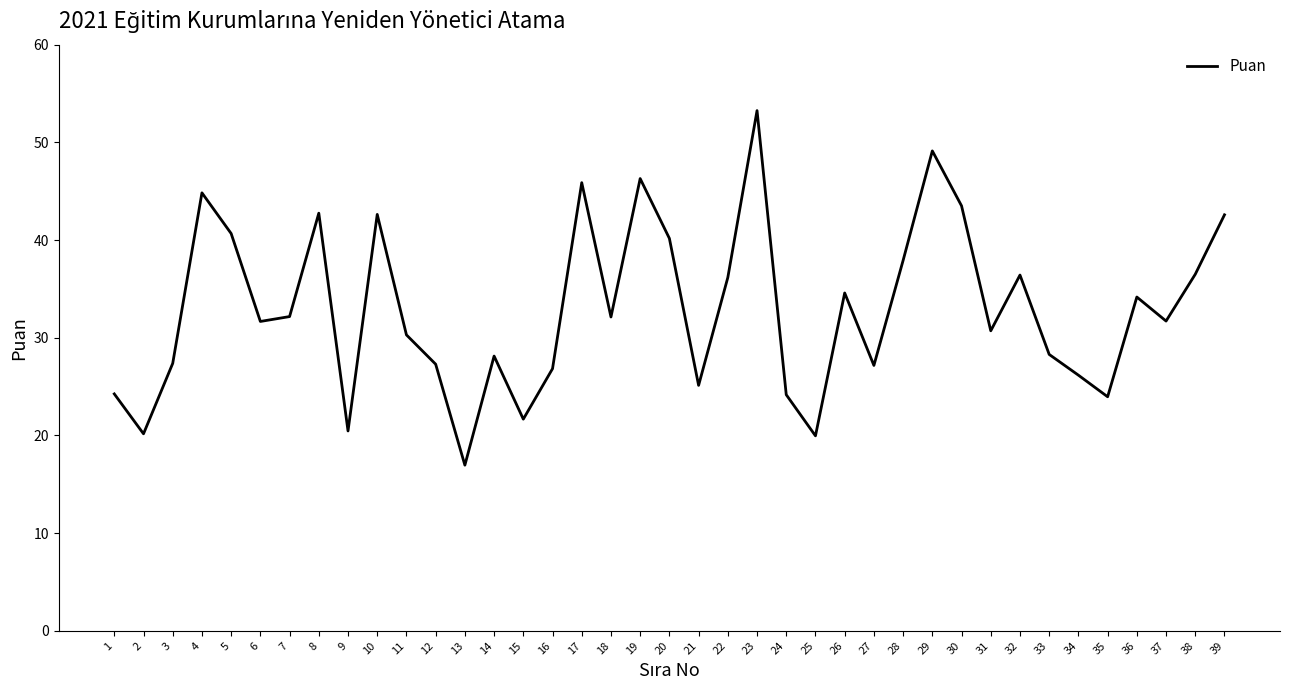

What is the difference between the maximum and minimum values?

36.3